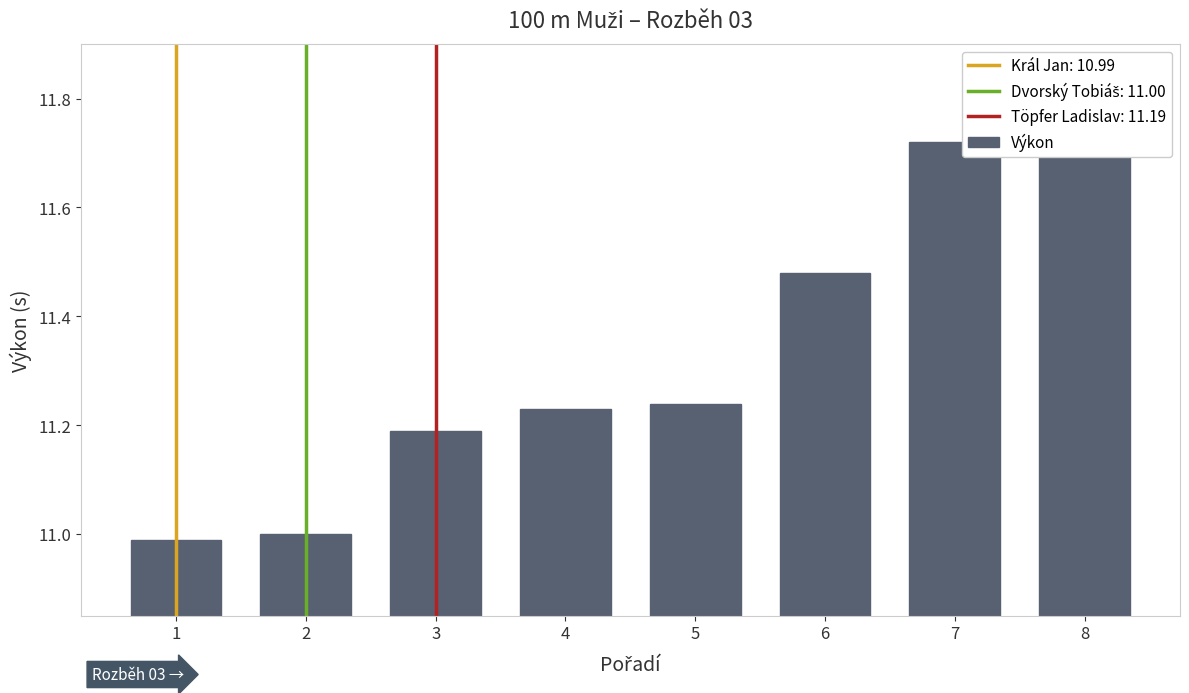

Reading left to right, list all the values displayed in this chart.

1=11.0	2=11.0	3=11.2	4=11.2	5=11.2	6=11.5	7=11.7	8=11.8